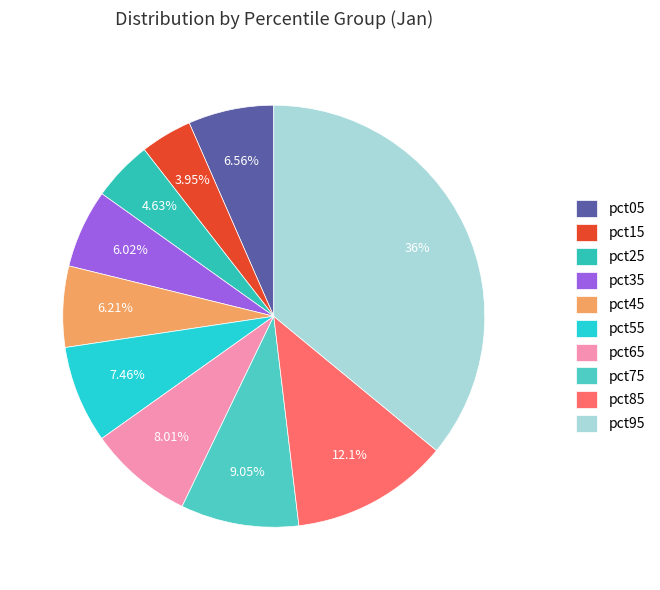

How many segments does this pie chart have?

10